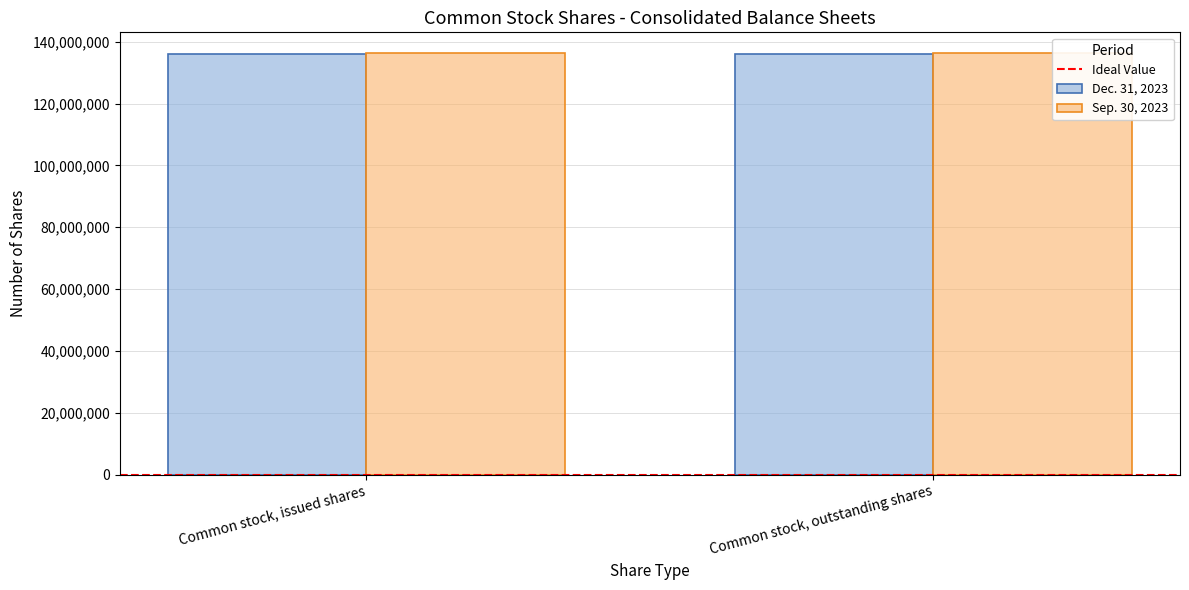

Reading right to left, what are all the values shown in this chart?

Dec. 31, 2023: 136018182	136018182
Sep. 30, 2023: 136210883	136210883